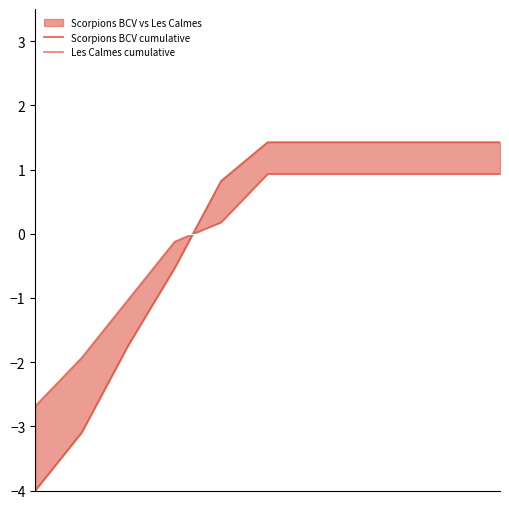

Which has a higher value, 2 or 6?

6